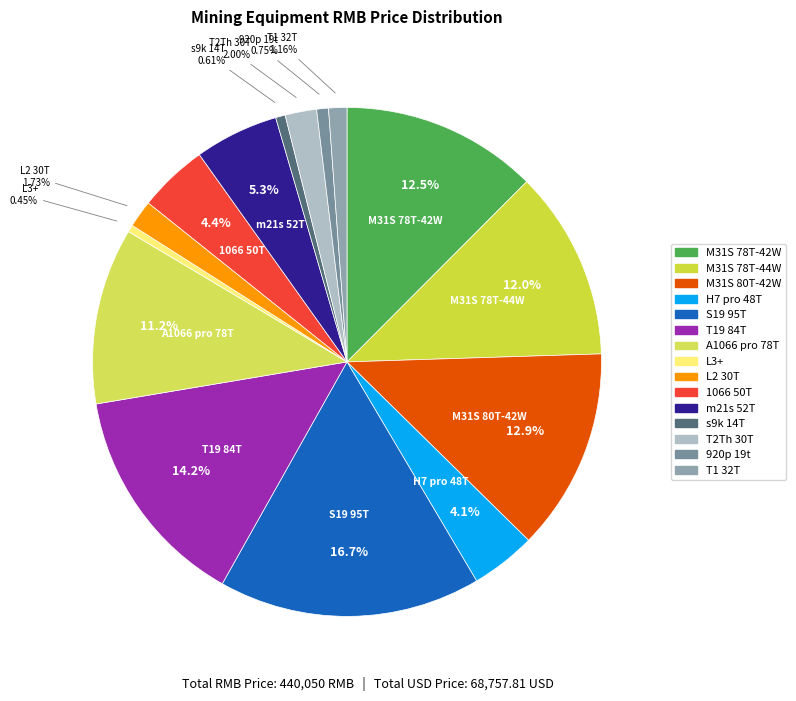

Between L3+ and S19 95T, which is larger?

S19 95T